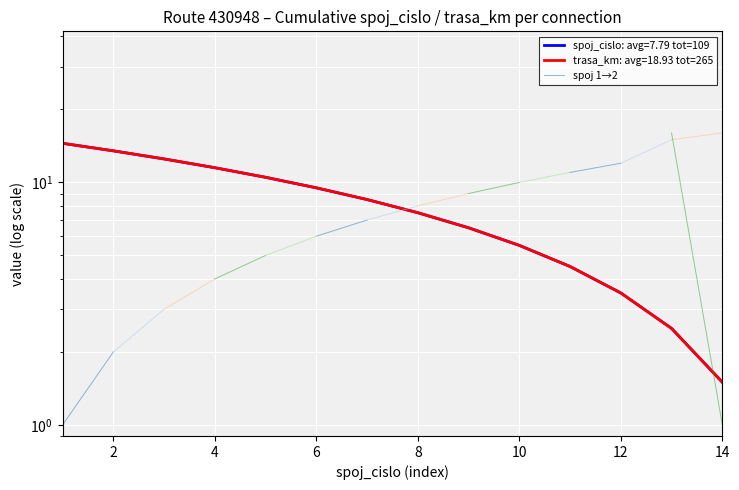

What is the minimum value shown in the chart?

1